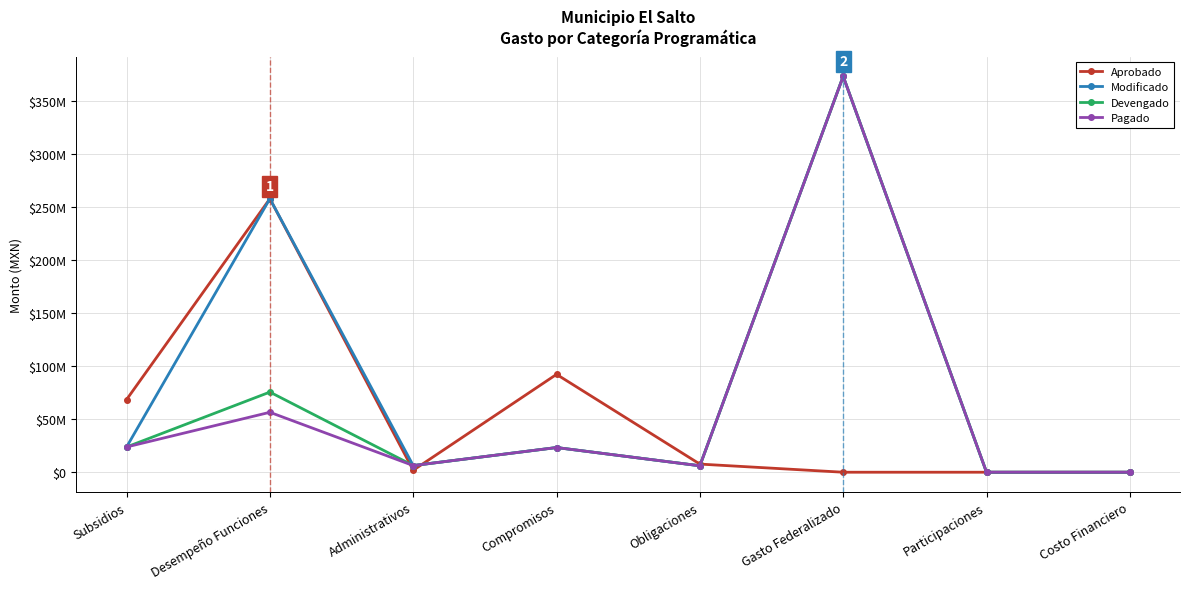

What is the label of the 5th point from the right?

Compromisos